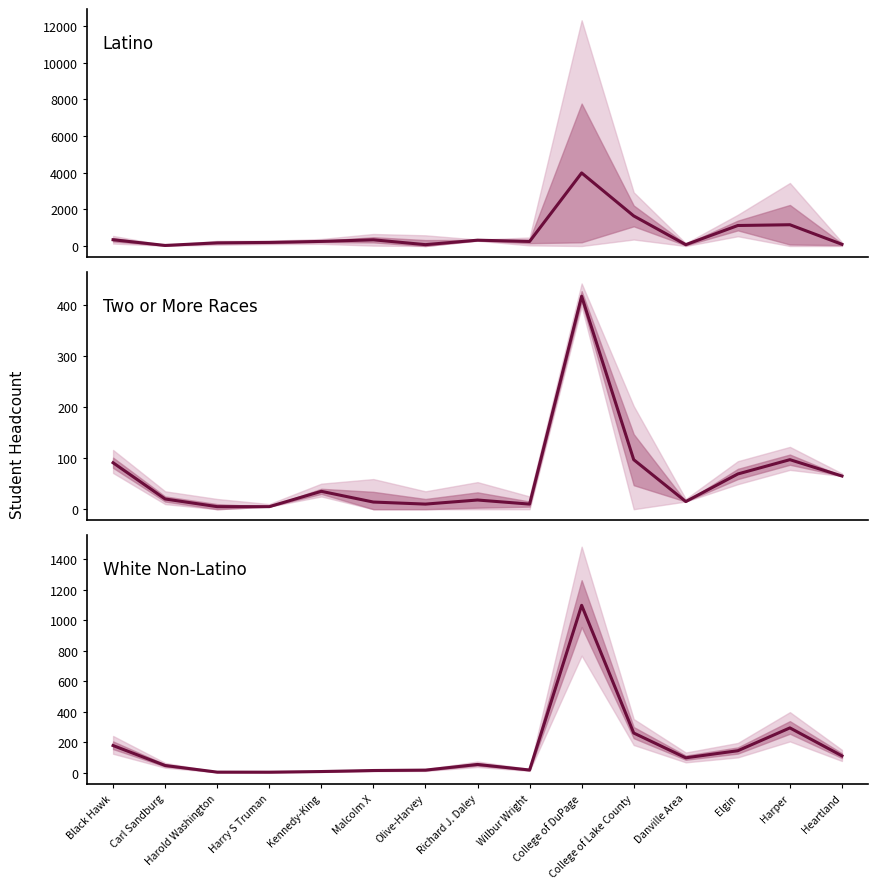

What is the approximate value of Two or More Races at Harry S Truman?

5.0